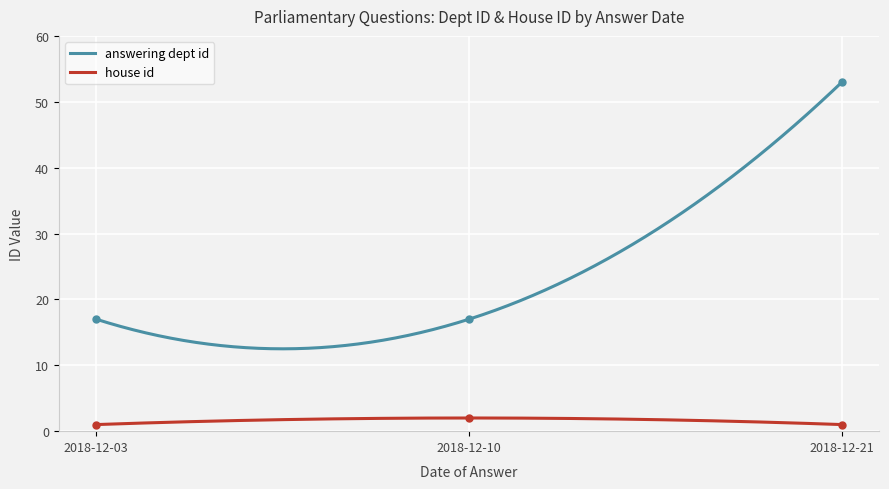

Reading left to right, transcribe all the data shown in this chart.

answering dept id: 2018-12-03=17	2018-12-10=17	2018-12-21=53
house id: 2018-12-03=1	2018-12-10=2	2018-12-21=1